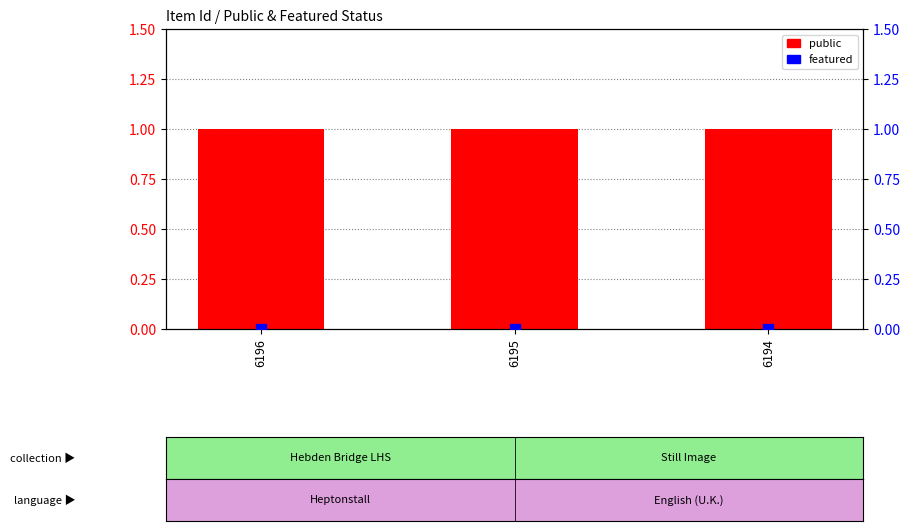

Which series reaches the maximum Y coordinate?

public